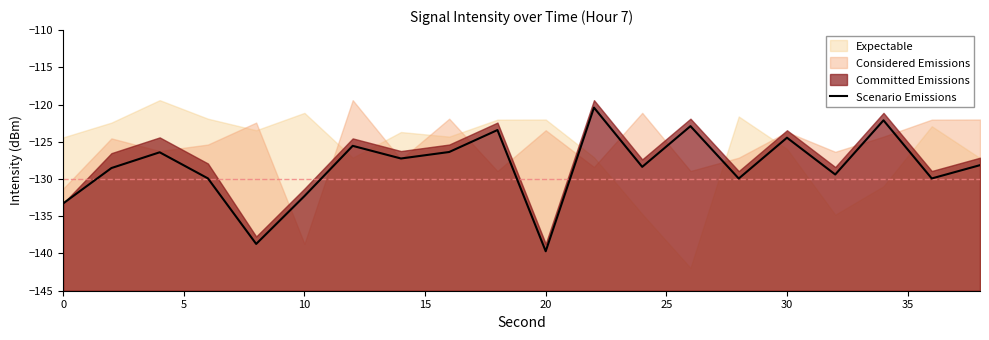

True or false: Scenario Emissions has a value of -124.5 at 30.

True